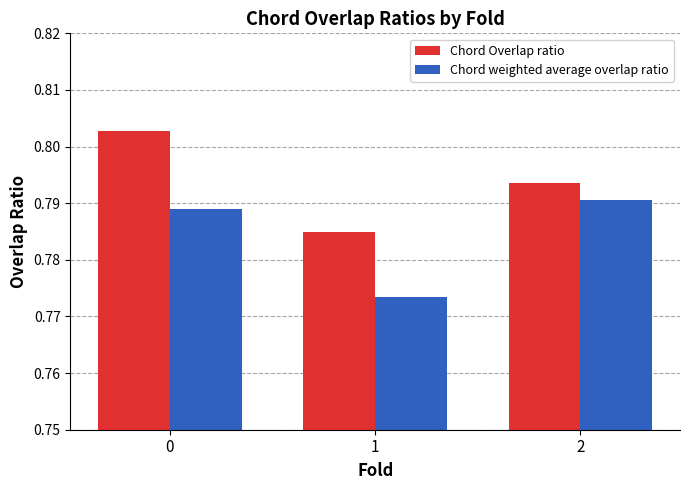

Does the chart contain any negative values?

No